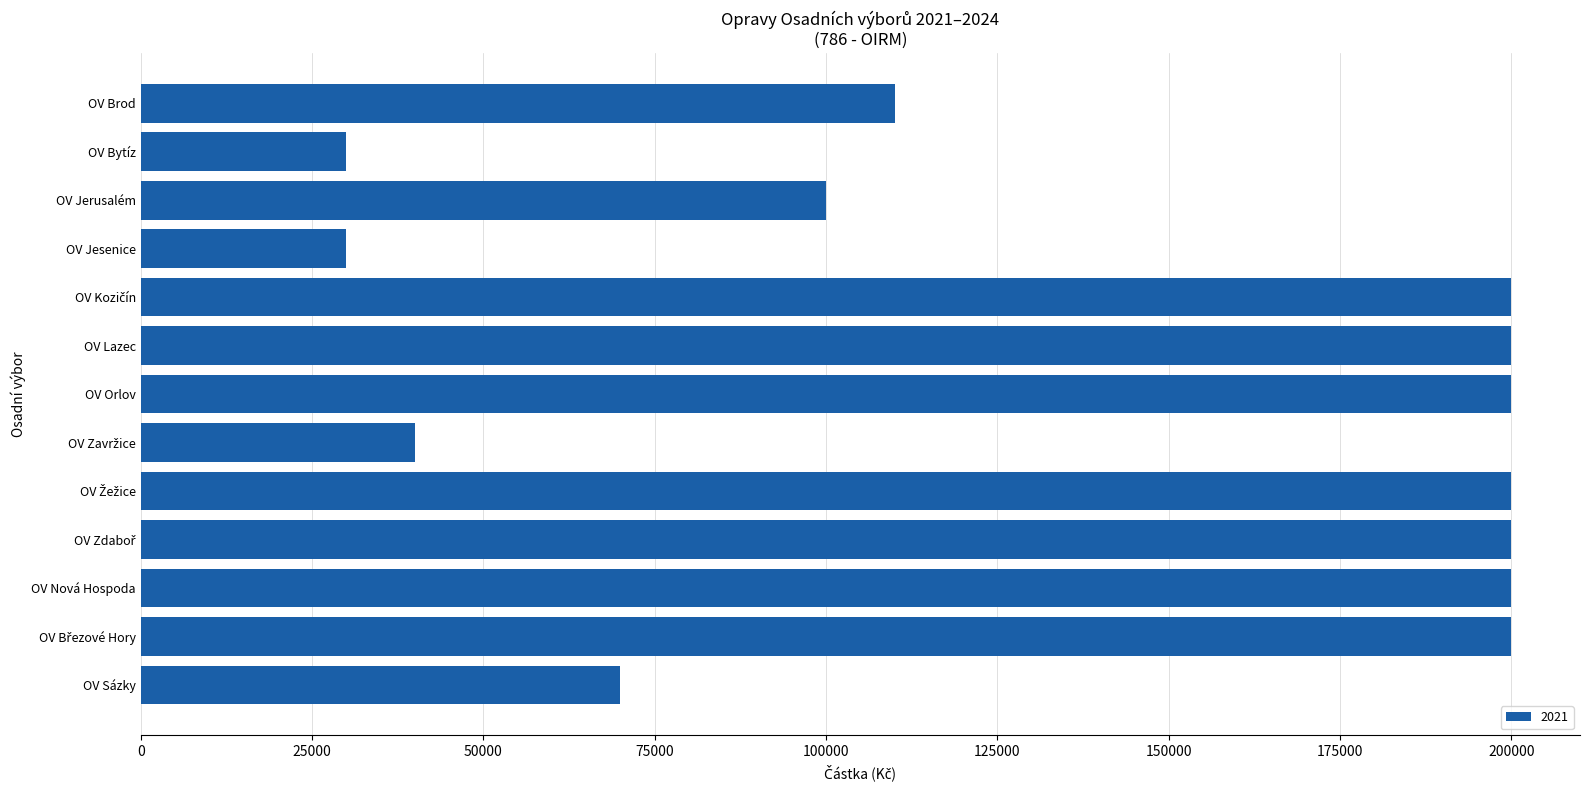

What is the maximum value shown in the chart?

200000